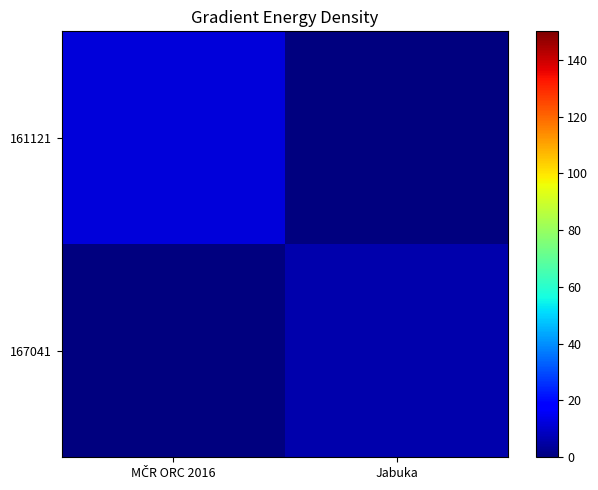

Reading left to right, extract all data points from this chart.

161121: MČR ORC 2016=12	Jabuka=0
167041: MČR ORC 2016=0	Jabuka=6